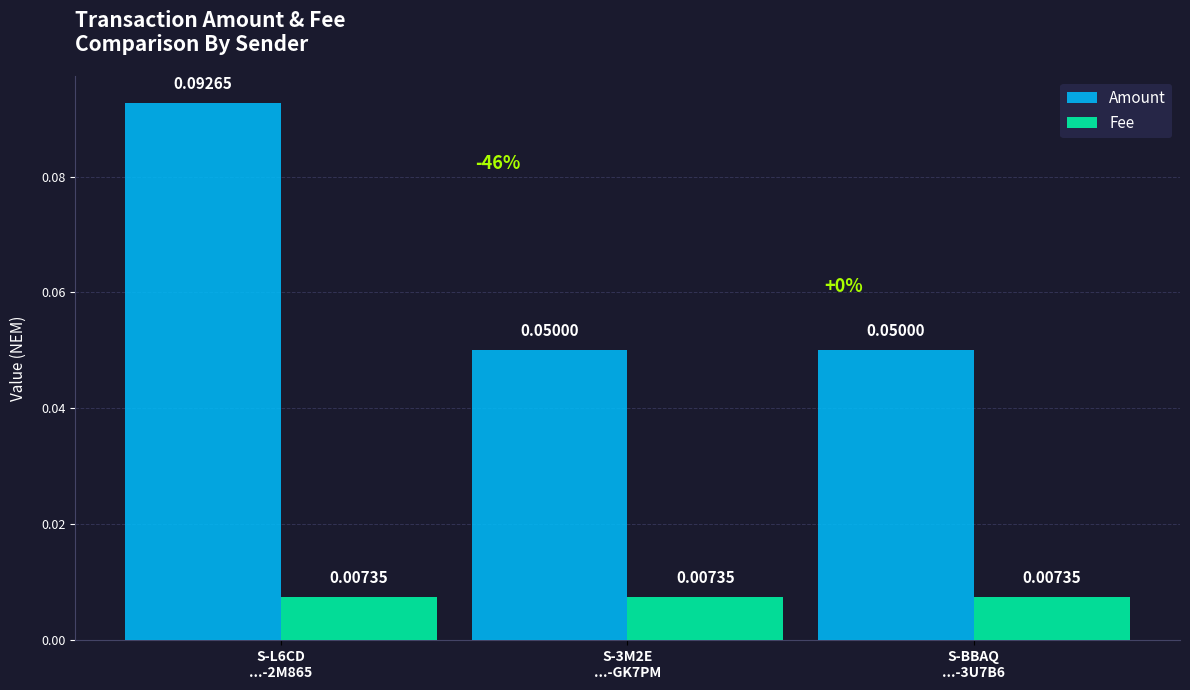

Which category has the highest value across all series?

S-L6CD
...-2M865